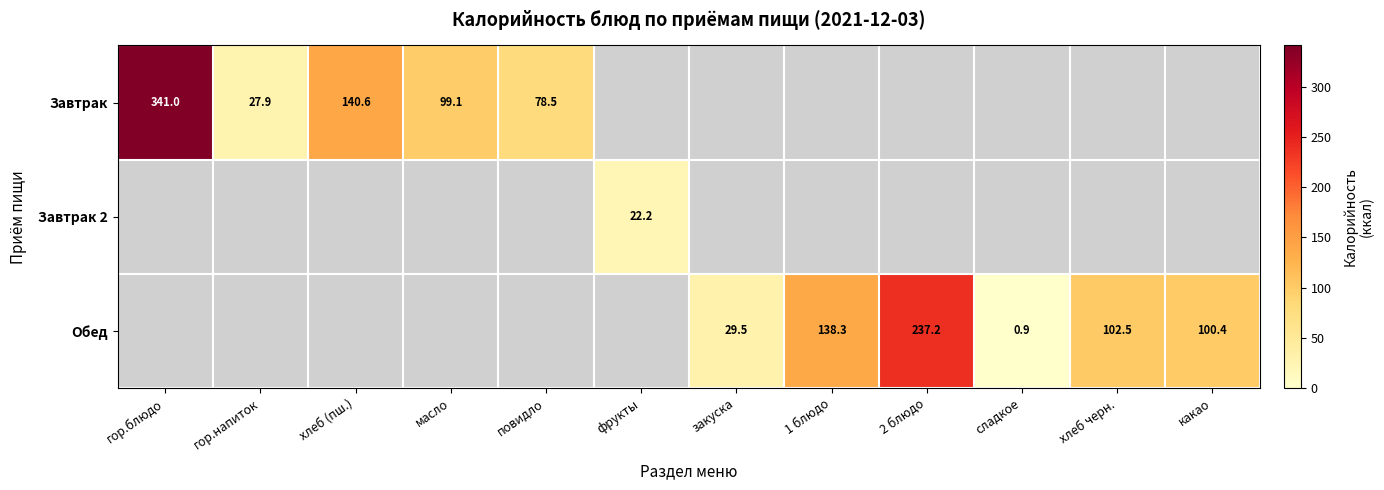

Which has a higher value, закуска or 2 блюдо?

2 блюдо